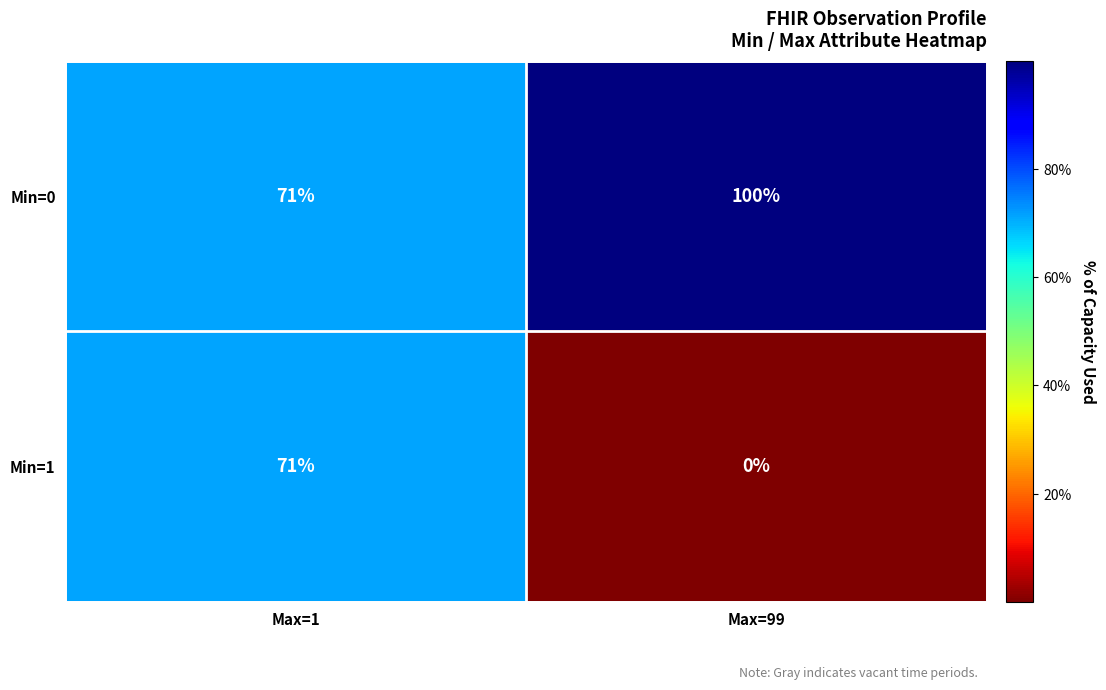

At how many categories does at least one series exceed 21?

2